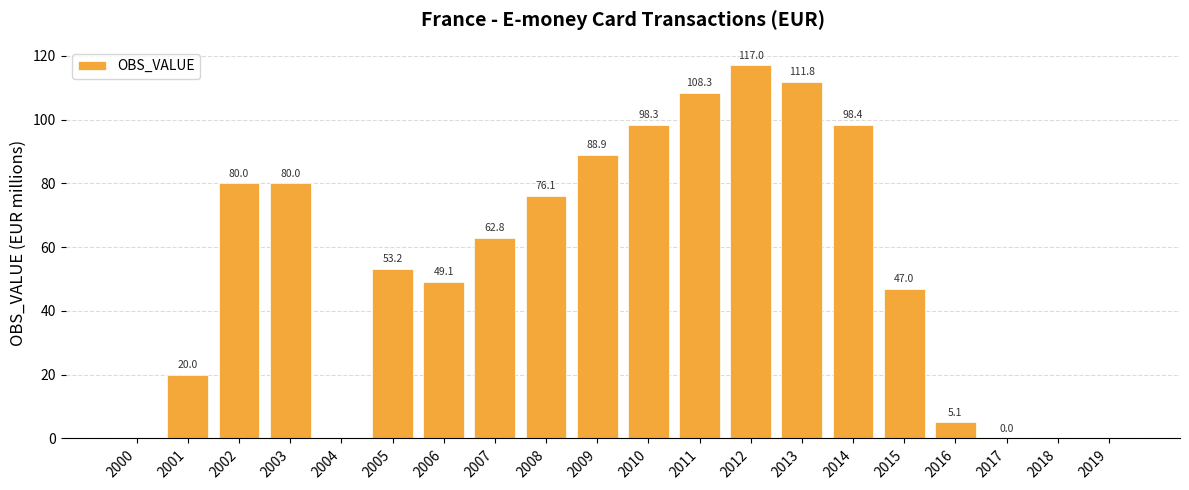

What is the difference between the values at 2004 and 2012?

117.0